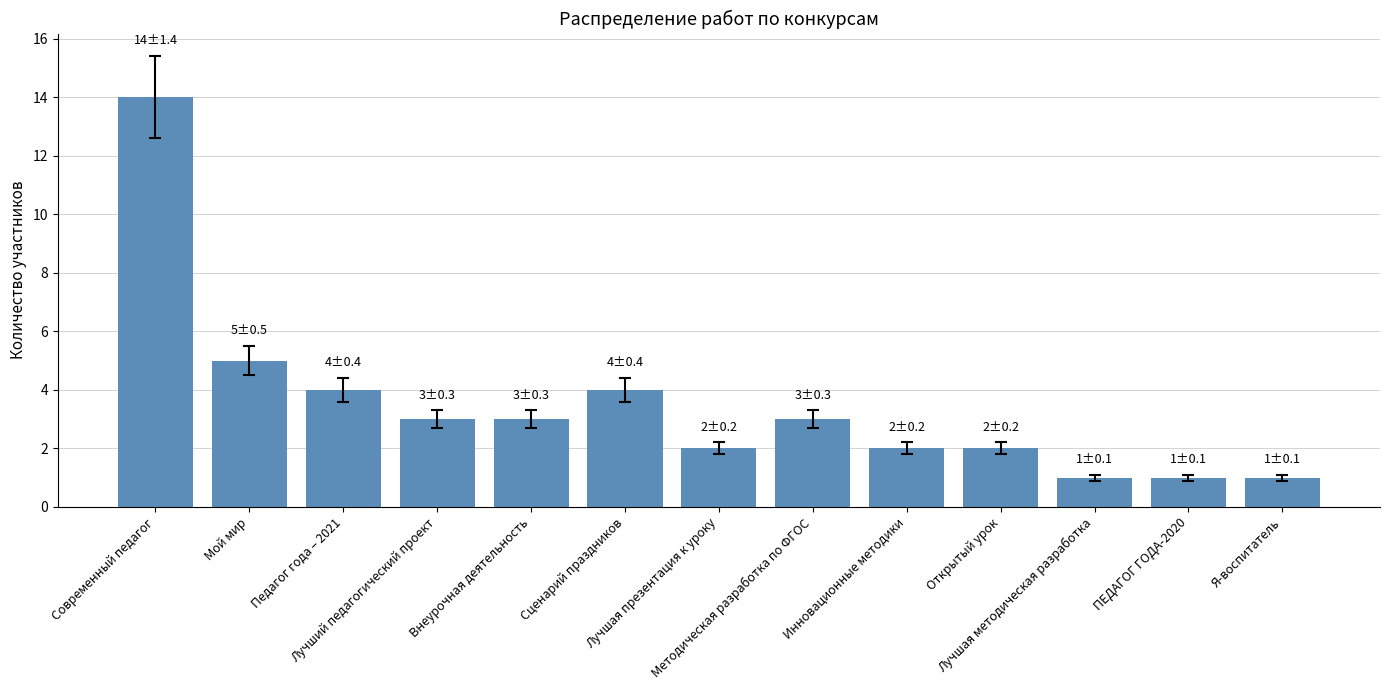

Are the bars horizontal?

No